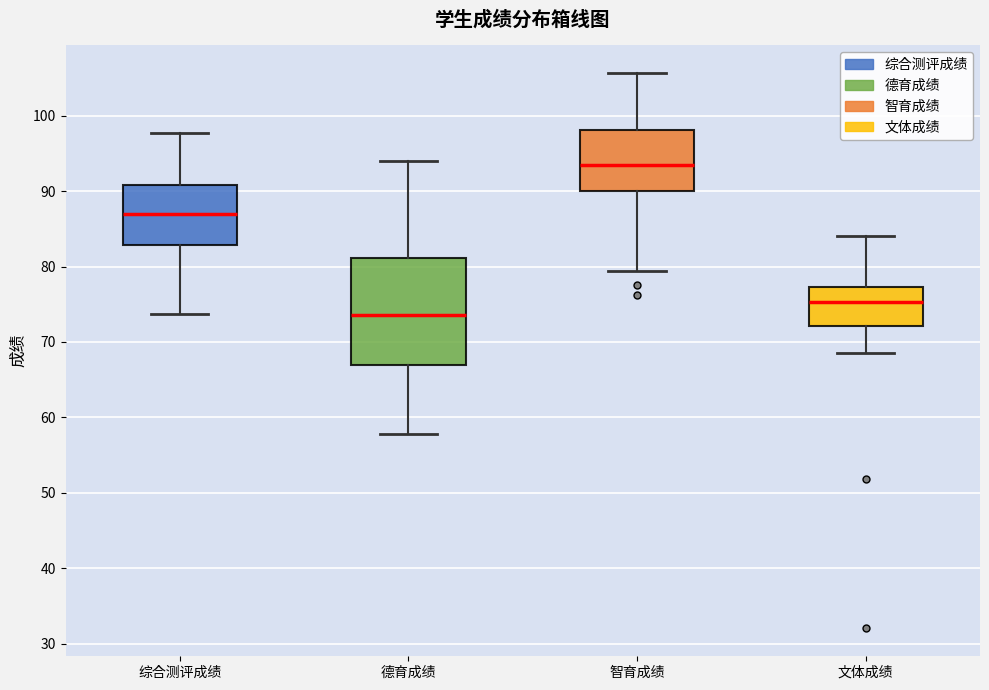

Reading left to right, read every box against the y-axis: the position of its median line, the range the box covers, and the ends of its whiskers. The values are not printed on the chart, so give them approximately, as read against the axis.

综合测评成绩: median 87, box 83 to 91, whiskers 74 to 98
德育成绩: median 74, box 67 to 81, whiskers 58 to 94
智育成绩: median 93, box 90 to 98, whiskers 79 to 106
文体成绩: median 75, box 72 to 77, whiskers 69 to 84